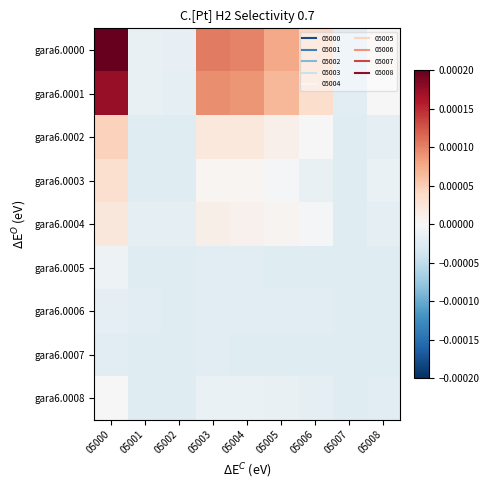

Which has a higher value, 05001 or 05002?

05001